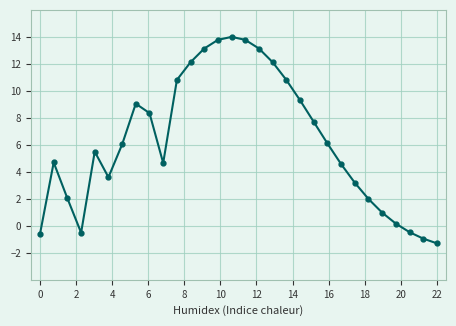

True or false: there are more than 0 points higher than both neighbors.

True